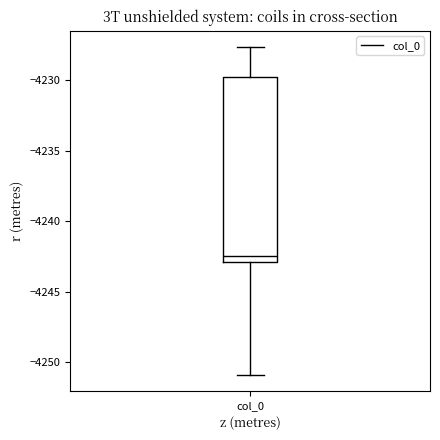

Transcribe this box plot: give where the median line is, the range the box spans, and where the two whiskers end, as read against the y-axis. The values are not printed on the chart, so give them approximately, as read against the axis.

median -4242.5, box -4243.0 to -4230.0, whiskers -4251.0 to -4227.5